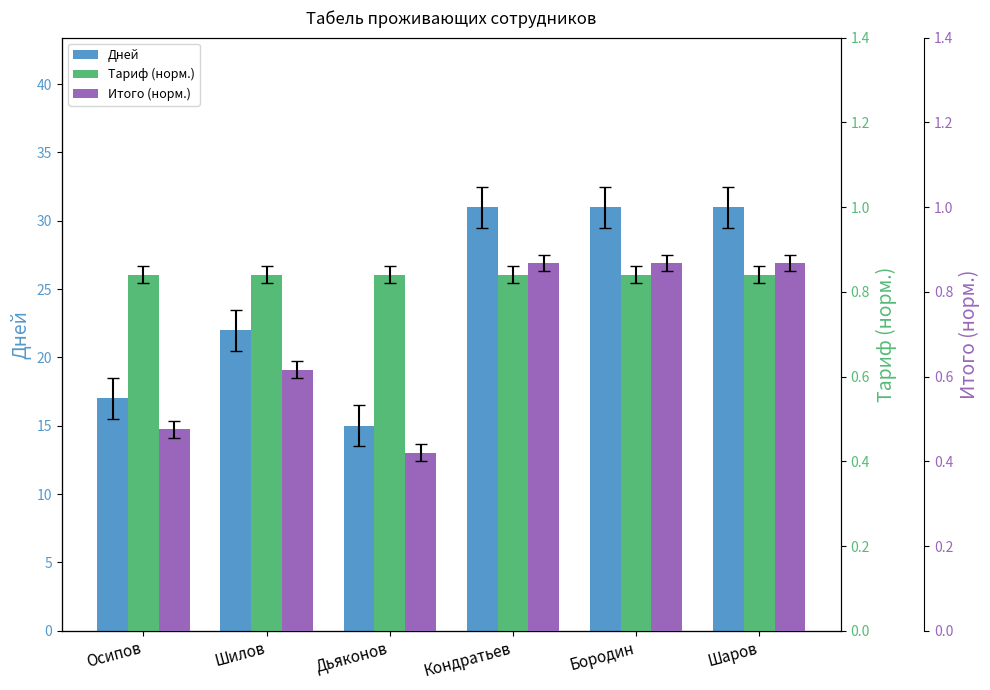

At which category is the sum across all series the highest?

Кондратьев